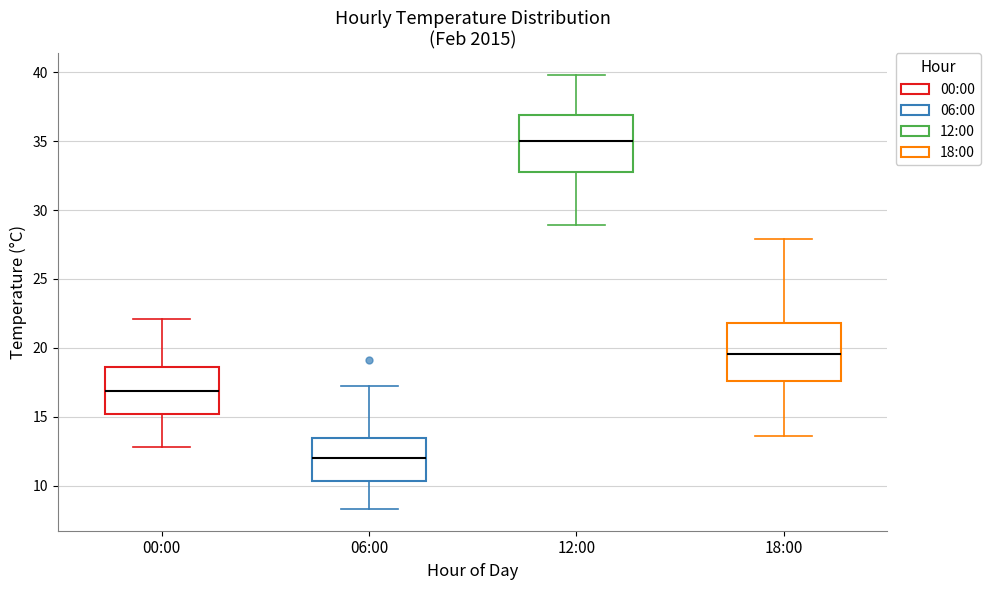

Where does the lower whisker of the box for 06:00 end on the y-axis? The values are not printed on the chart, so give them approximately, as read against the axis.

8.5